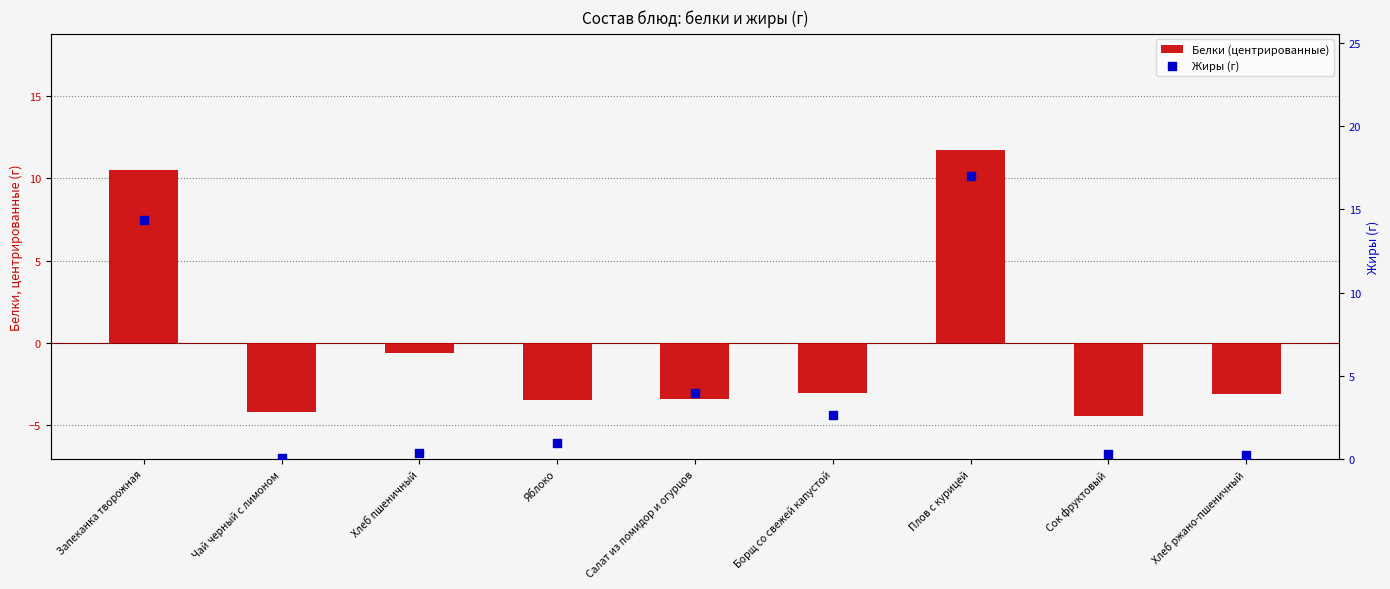

Which series has the widest spread of Y values?

Жиры (г)